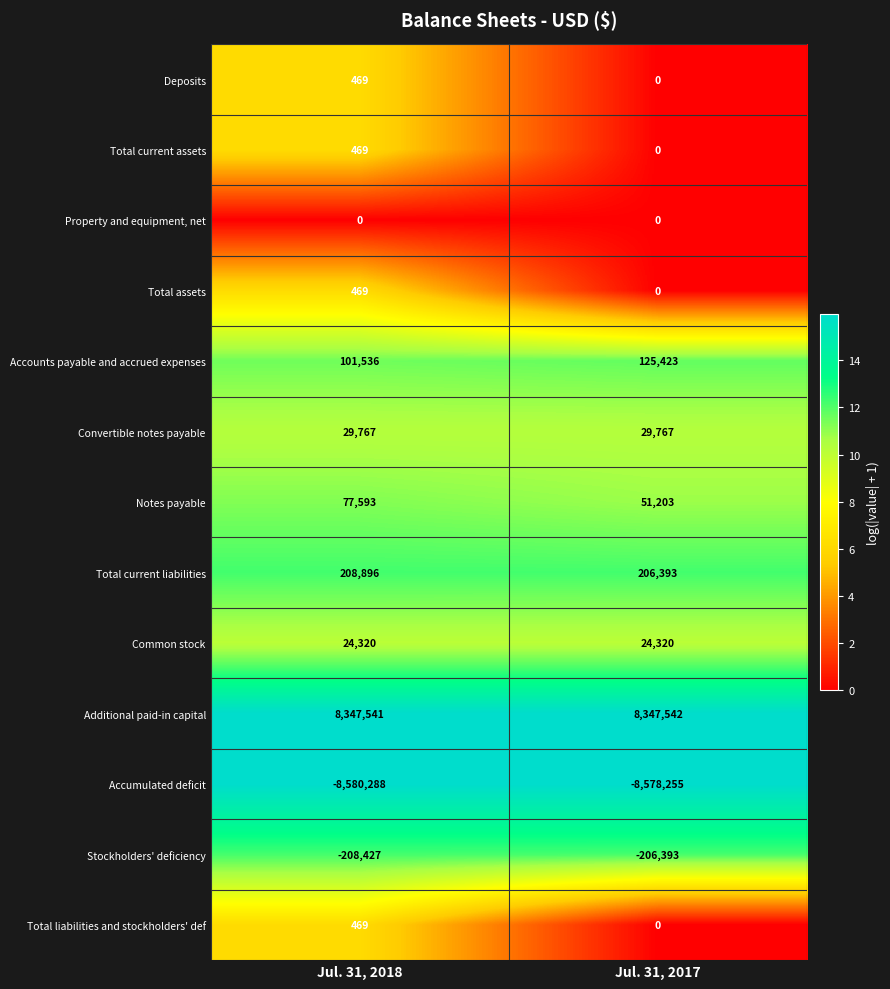

What is the difference between the maximum and minimum values in the Stockholders' deficiency series?

2034